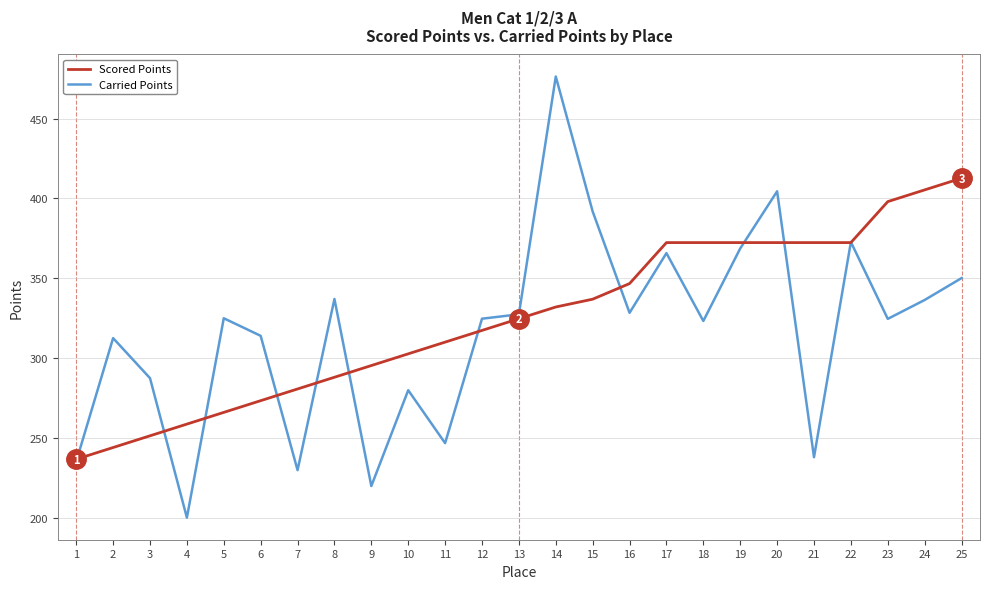

At 4, list the series in order from smallest to largest.

Carried Points, Scored Points